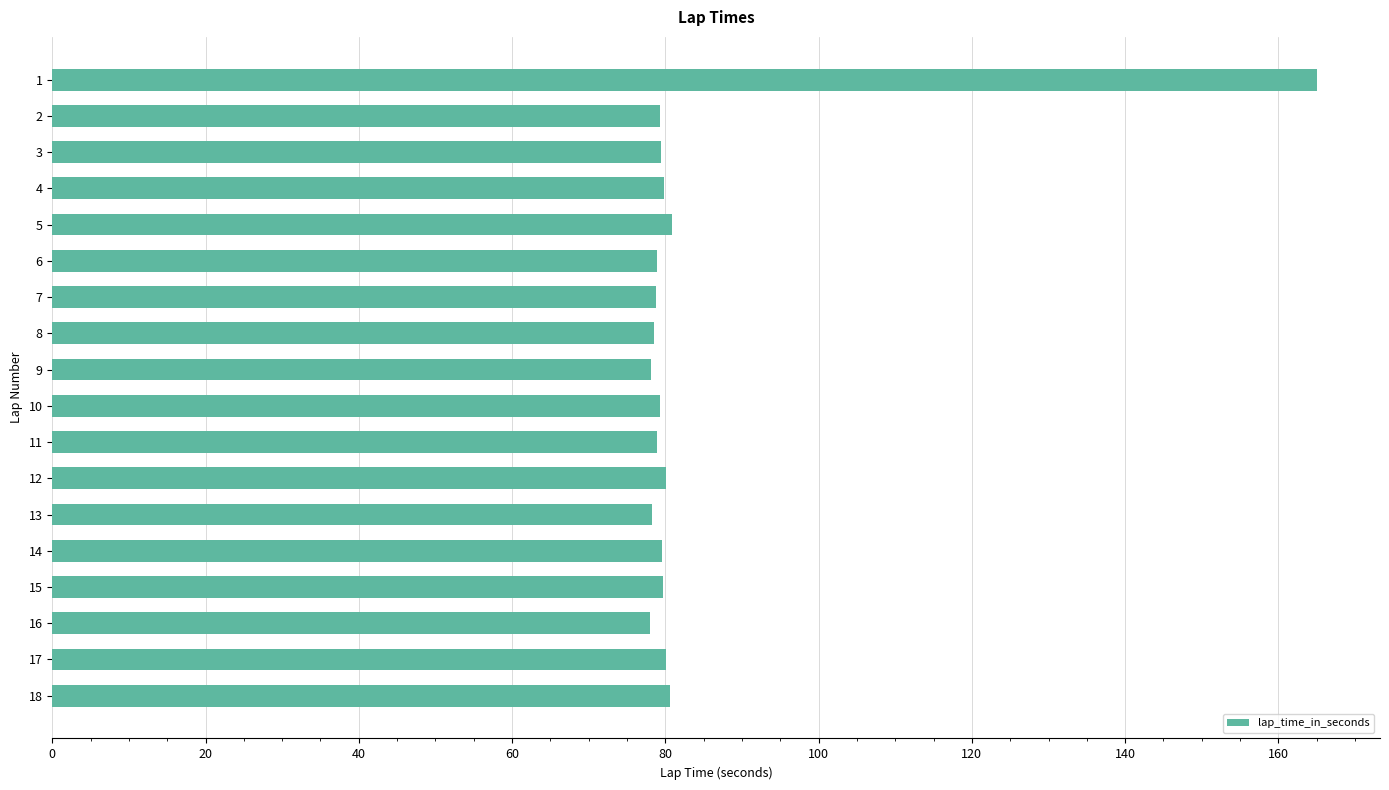

What is the greatest value displayed?

165.0